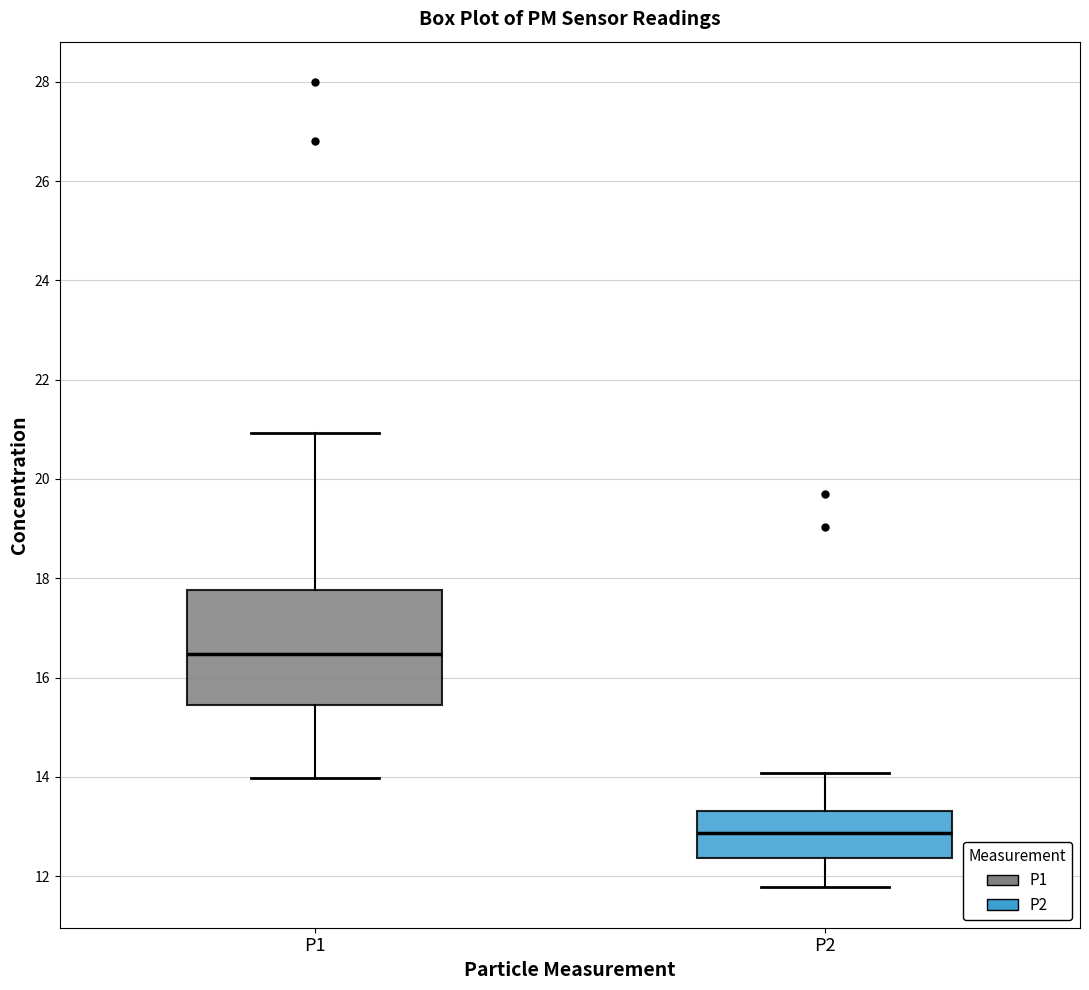

Which box's median line is the lowest?

P2